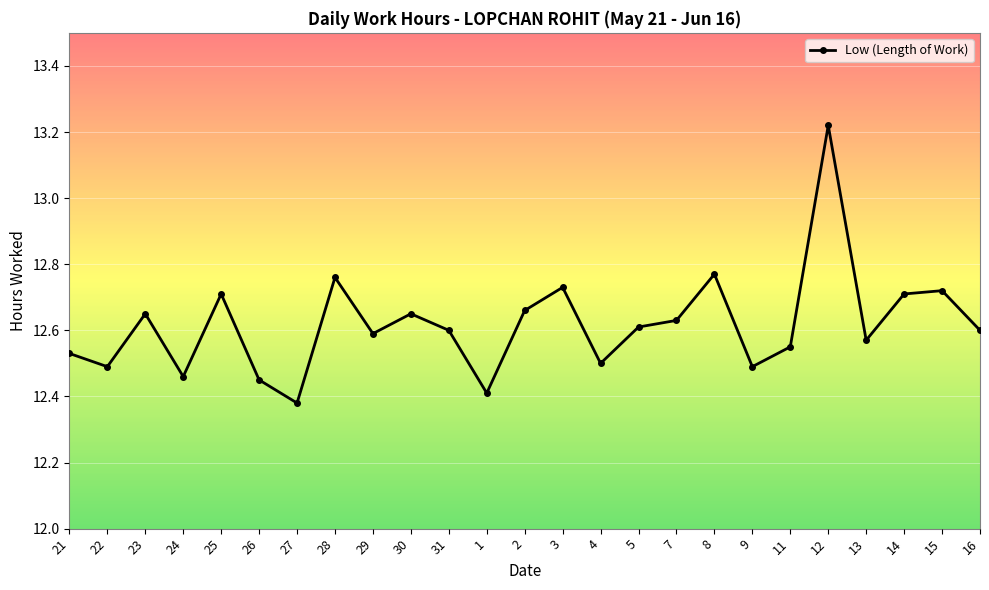

True or false: the data shows 12.4 at 26.

True